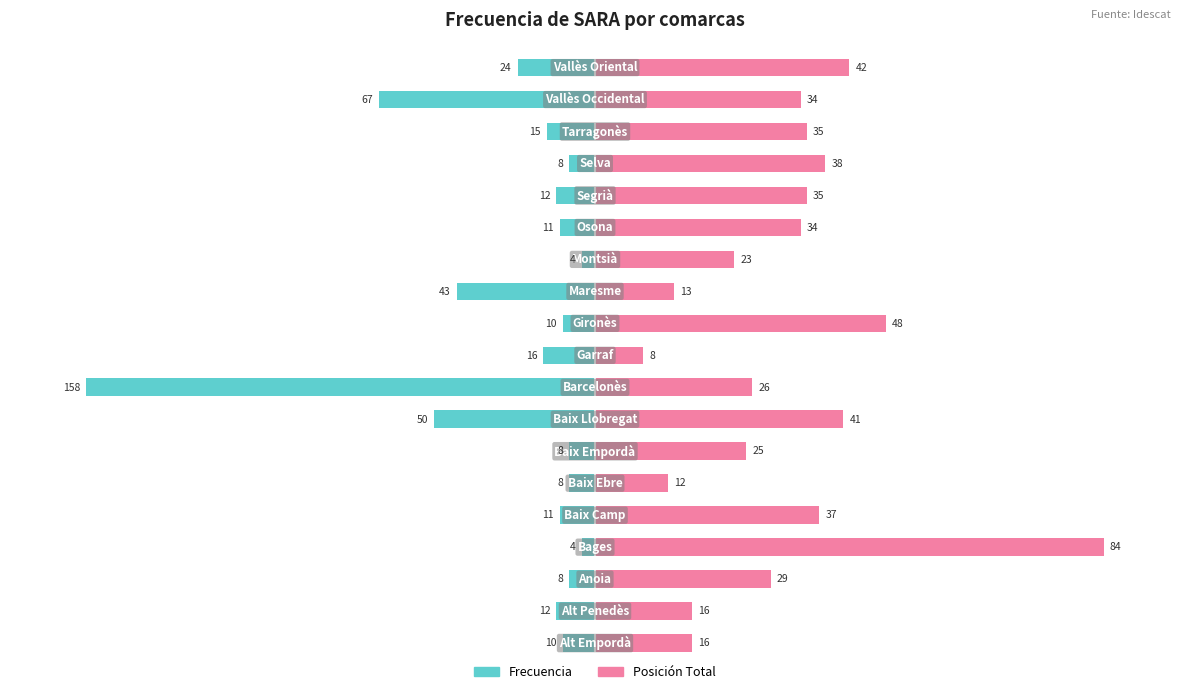

Does the chart contain stacked bars?

No